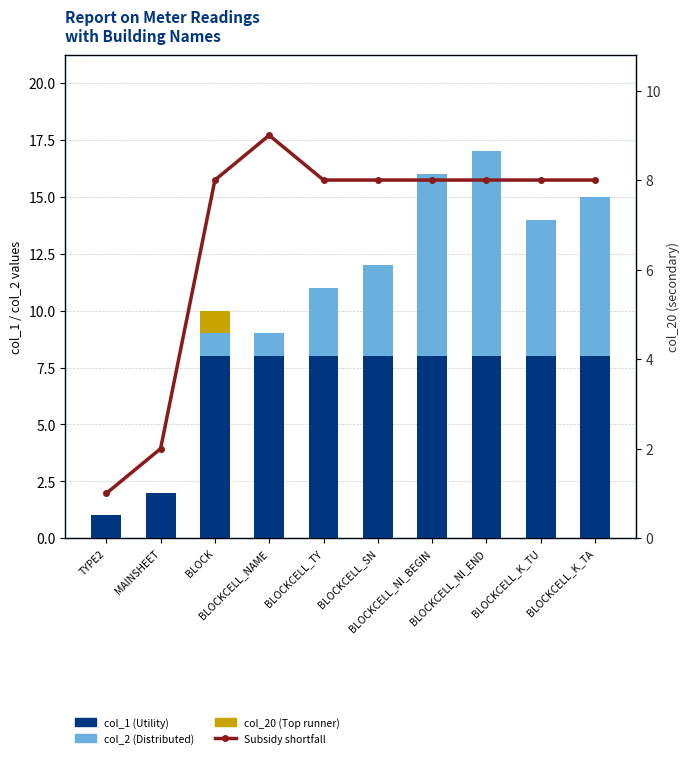

The col_1 (Utility) series shows 12 at BLOCKCELL_NAME. True or false?

False